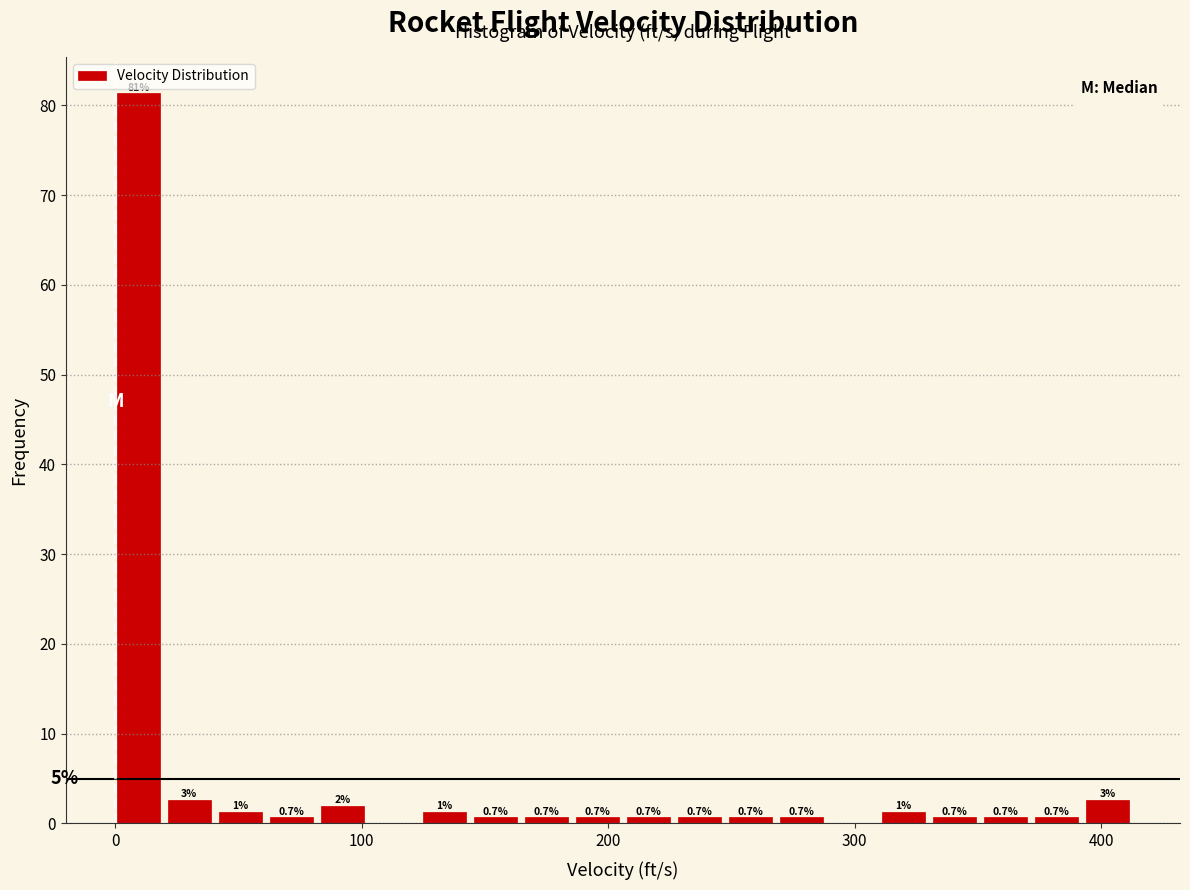

Around what value on the x-axis is the tallest bar? Give the approximate position of its centre, as read against the axis.

10